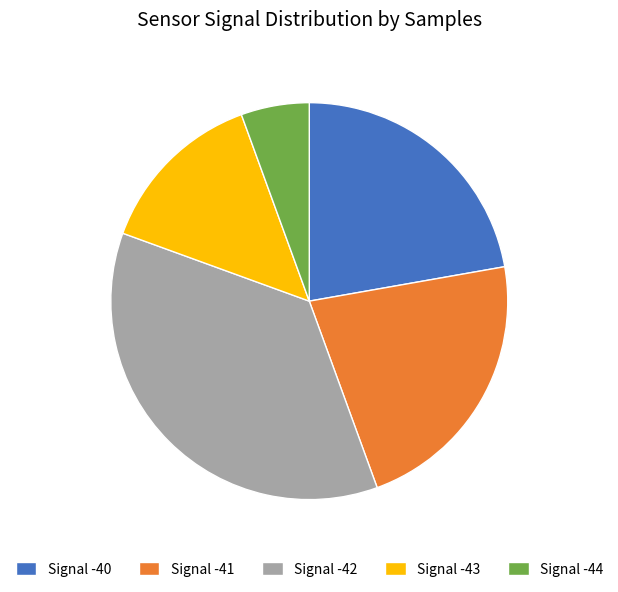

Which has a higher value, Signal -44 or Signal -40?

Signal -40